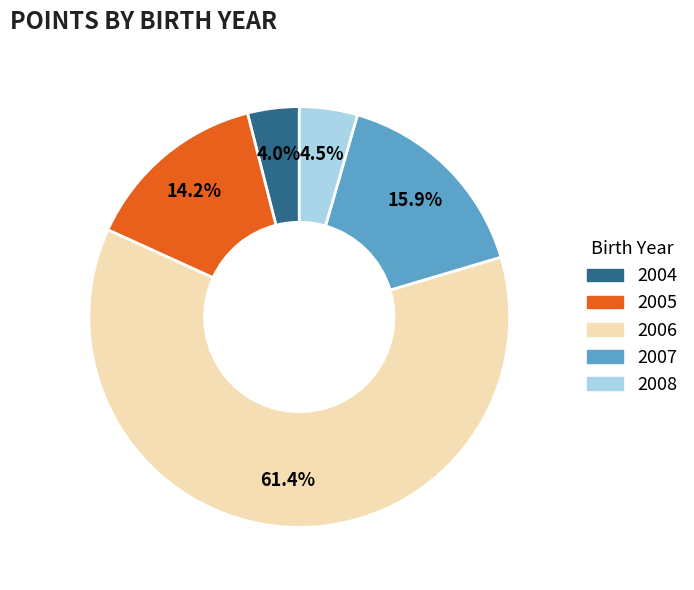

Is there a majority slice in this chart?

Yes